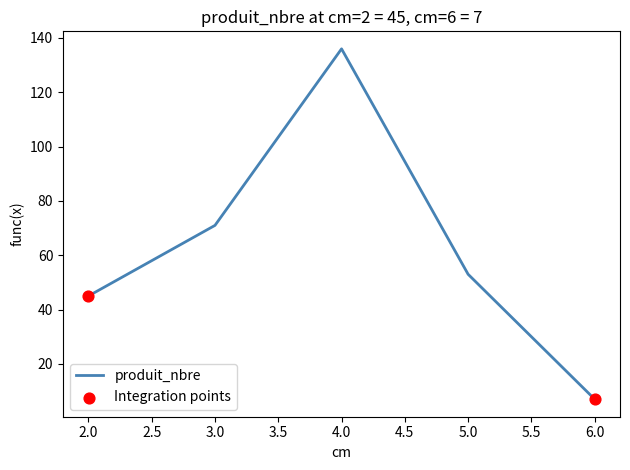

What is the change in value from 3.0 to 6.0?

-64